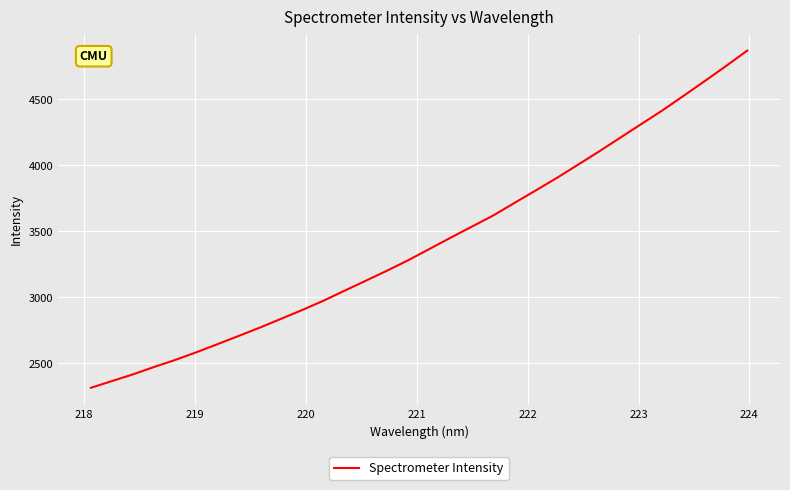

What is the greatest value displayed?

4868.4